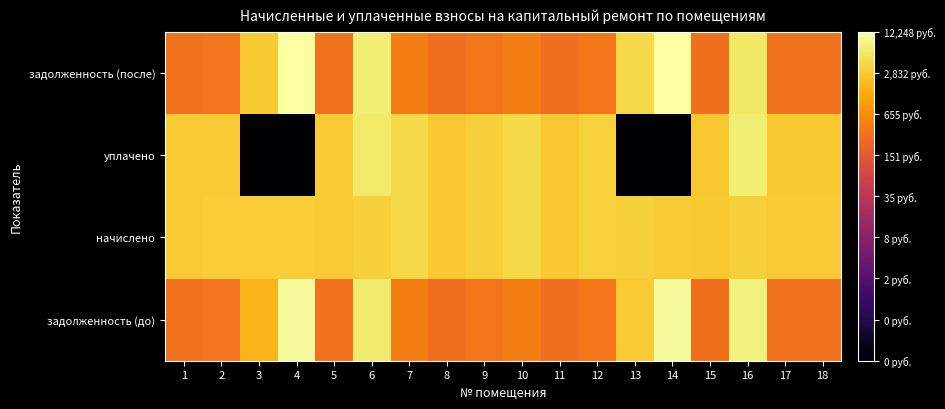

Reading left to right, extract all data points from this chart.

задолженность (до): 1=2.5	2=2.5	3=3.2	4=4.0	5=2.5	6=3.8	7=2.7	8=2.5	9=2.6	10=2.6	11=2.5	12=2.6	13=3.5	14=4.0	15=2.5	16=3.9	17=2.5	18=2.5
начислено: 1=3.5	2=3.5	3=3.5	4=3.5	5=3.5	6=3.5	7=3.6	8=3.4	9=3.5	10=3.6	11=3.4	12=3.5	13=3.5	14=3.5	15=3.4	16=3.5	17=3.5	18=3.5
уплачено: 1=3.5	2=3.5	3=-1.0	4=-1.0	5=3.5	6=3.8	7=3.6	8=3.4	9=3.5	10=3.6	11=3.4	12=3.5	13=-1.0	14=-1.0	15=3.4	16=3.8	17=3.5	18=3.5
задолженность (после): 1=2.5	2=2.5	3=3.5	4=4.1	5=2.5	6=3.8	7=2.7	8=2.5	9=2.6	10=2.6	11=2.5	12=2.6	13=3.6	14=4.1	15=2.5	16=3.8	17=2.5	18=2.5